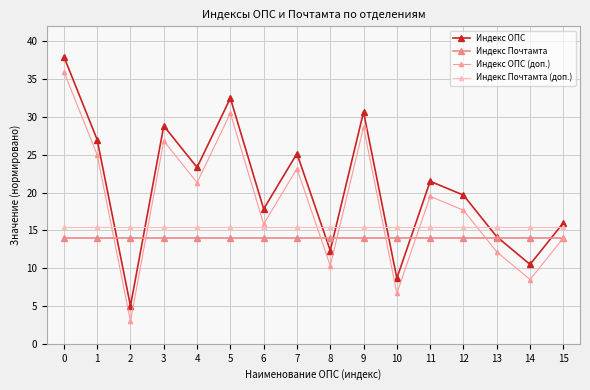

What value does the Индекс Почтамта (доп.) series have at 0?

15.5